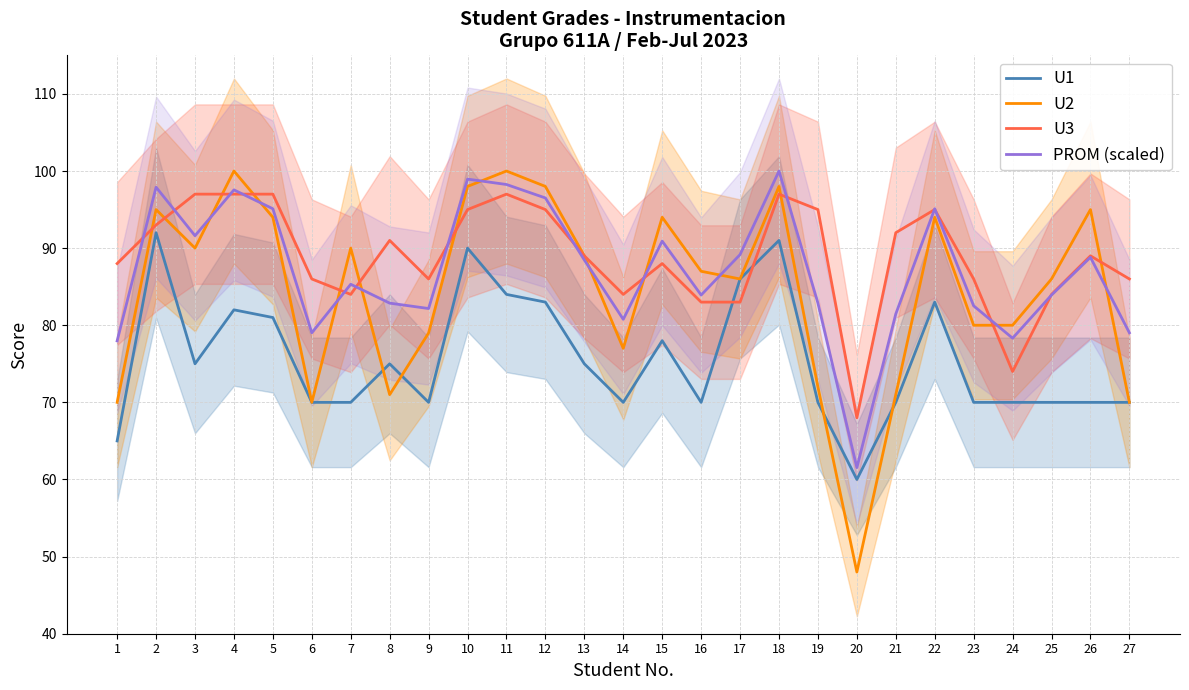

Which series has the largest total across all categories?

U3